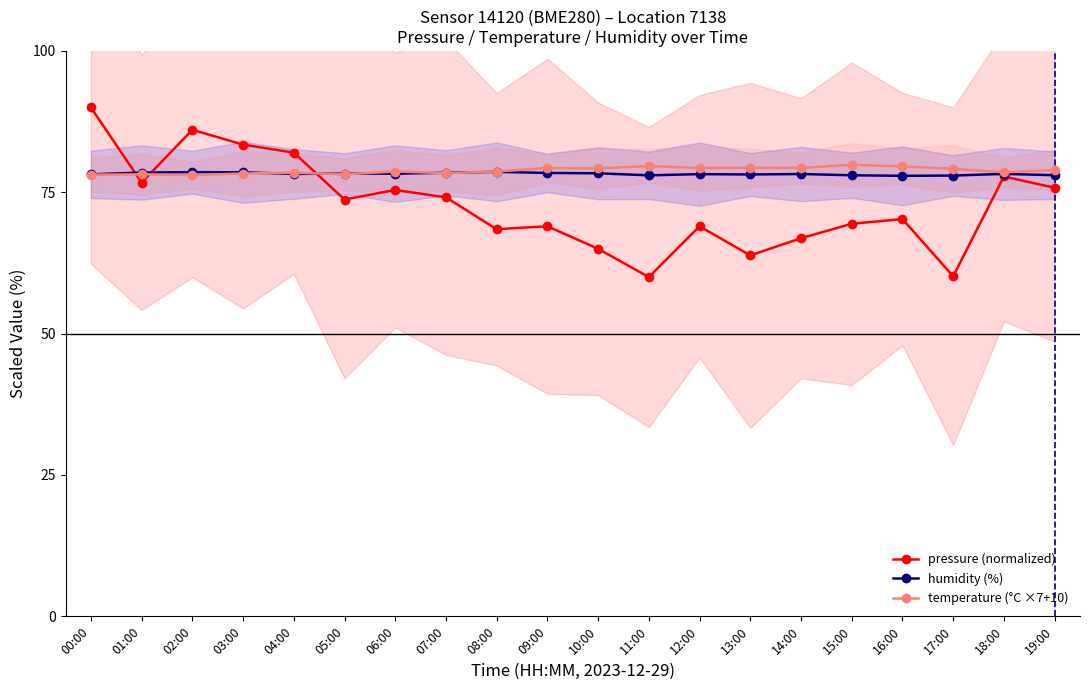

What is the total value across all series at 15:00?

227.3